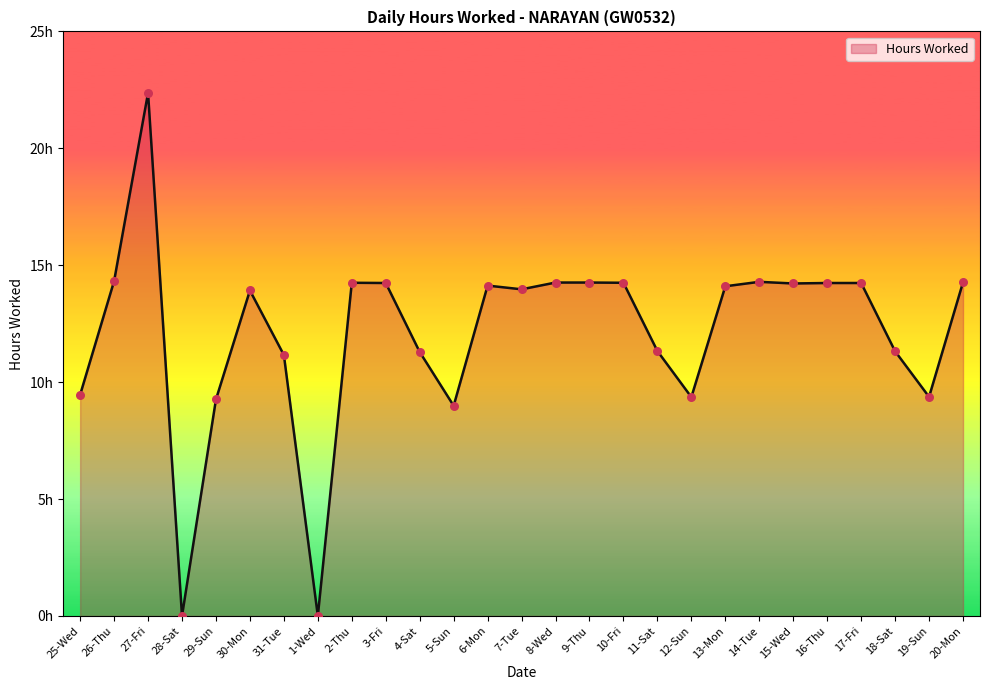

Is this an area chart (filled region under the line)?

Yes